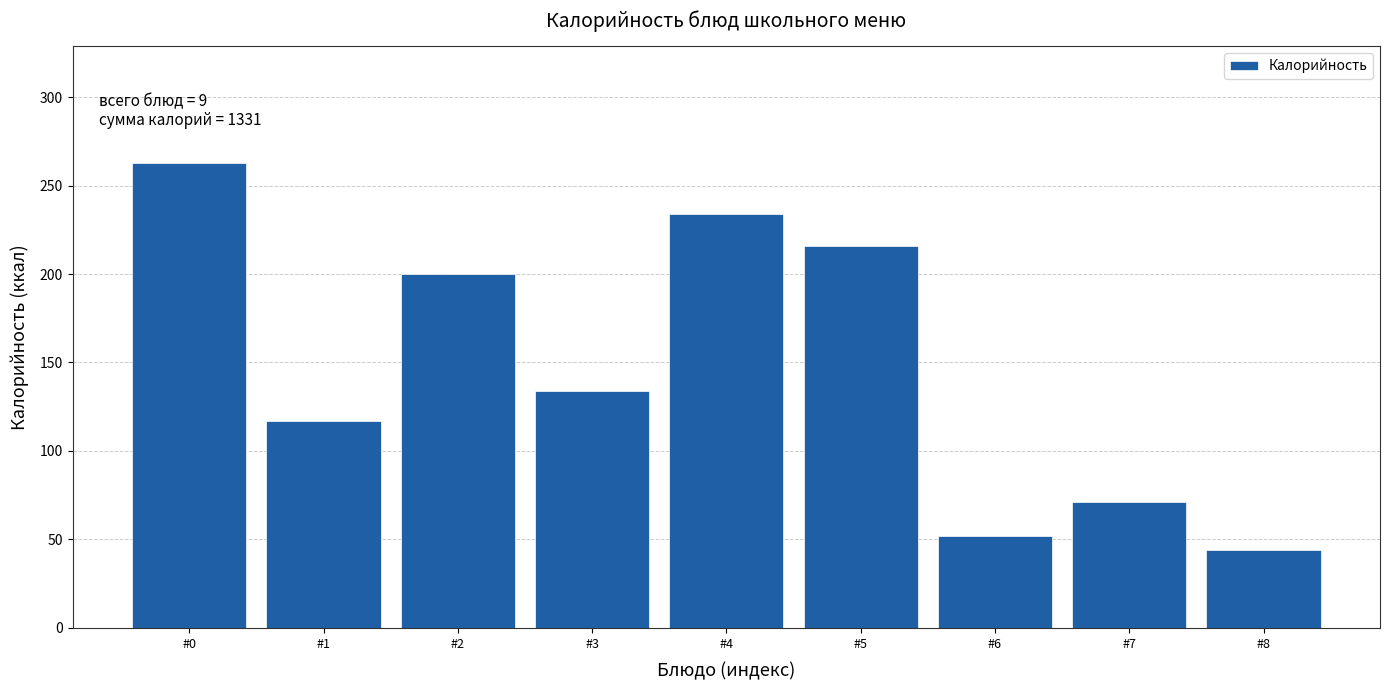

Reading left to right, transcribe all the data shown in this chart.

263	117	200	134	234	216	52	71	44